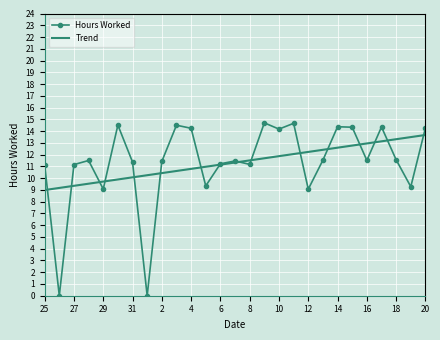

Which series has the largest range (max minus min)?

Hours Worked